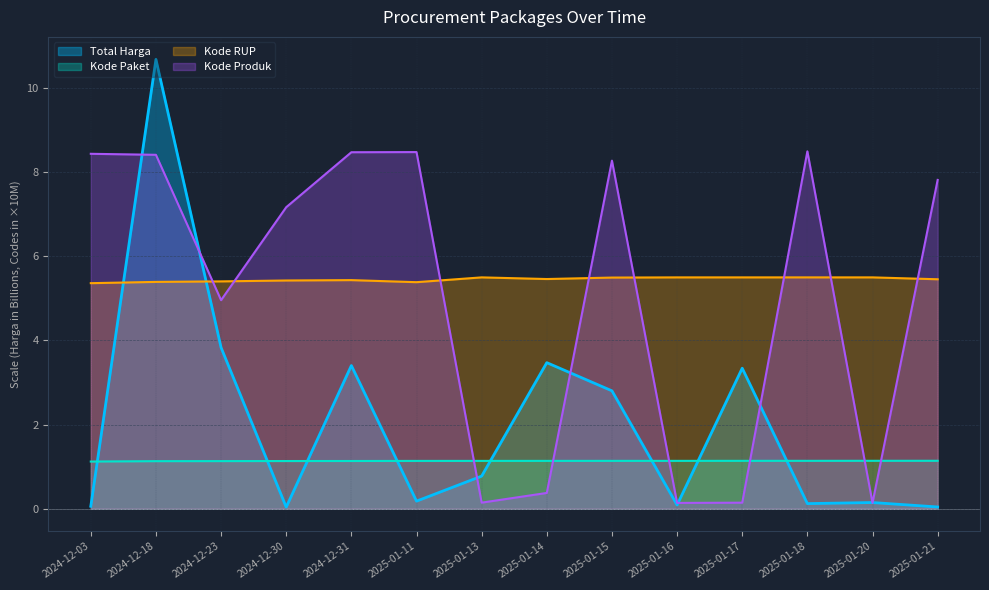

What is the label of the 11th point from the right?

2024-12-30